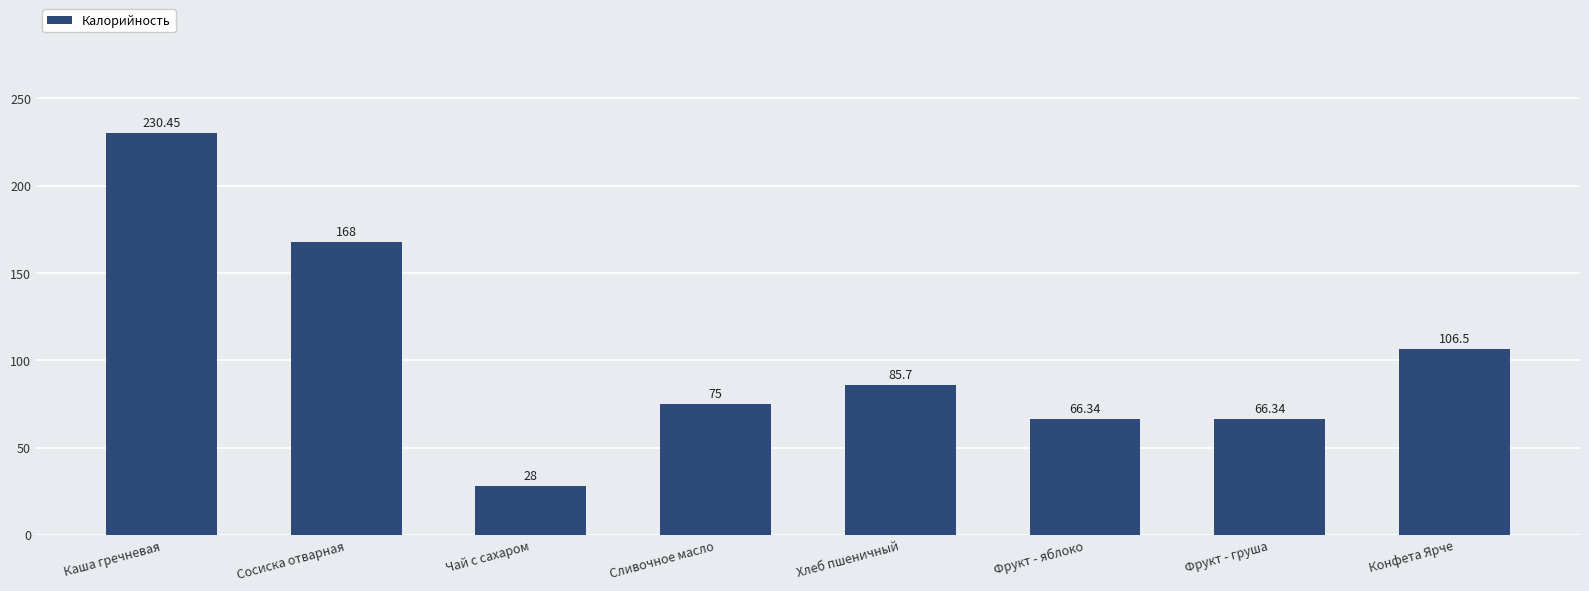

What is the label of the 3rd bar from the left?

Чай с сахаром